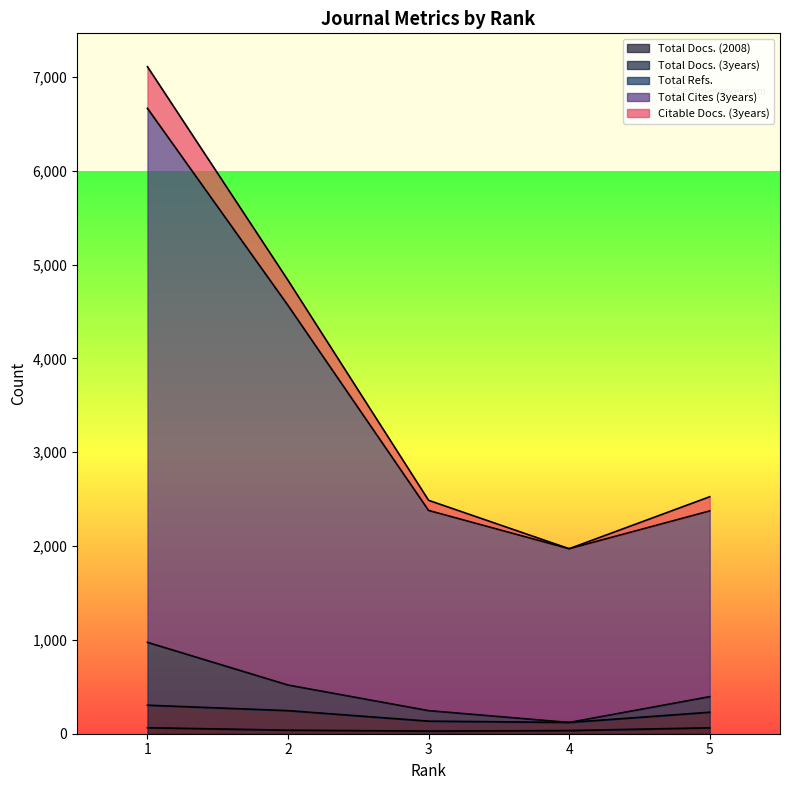

How many lines are shown in the chart?

5